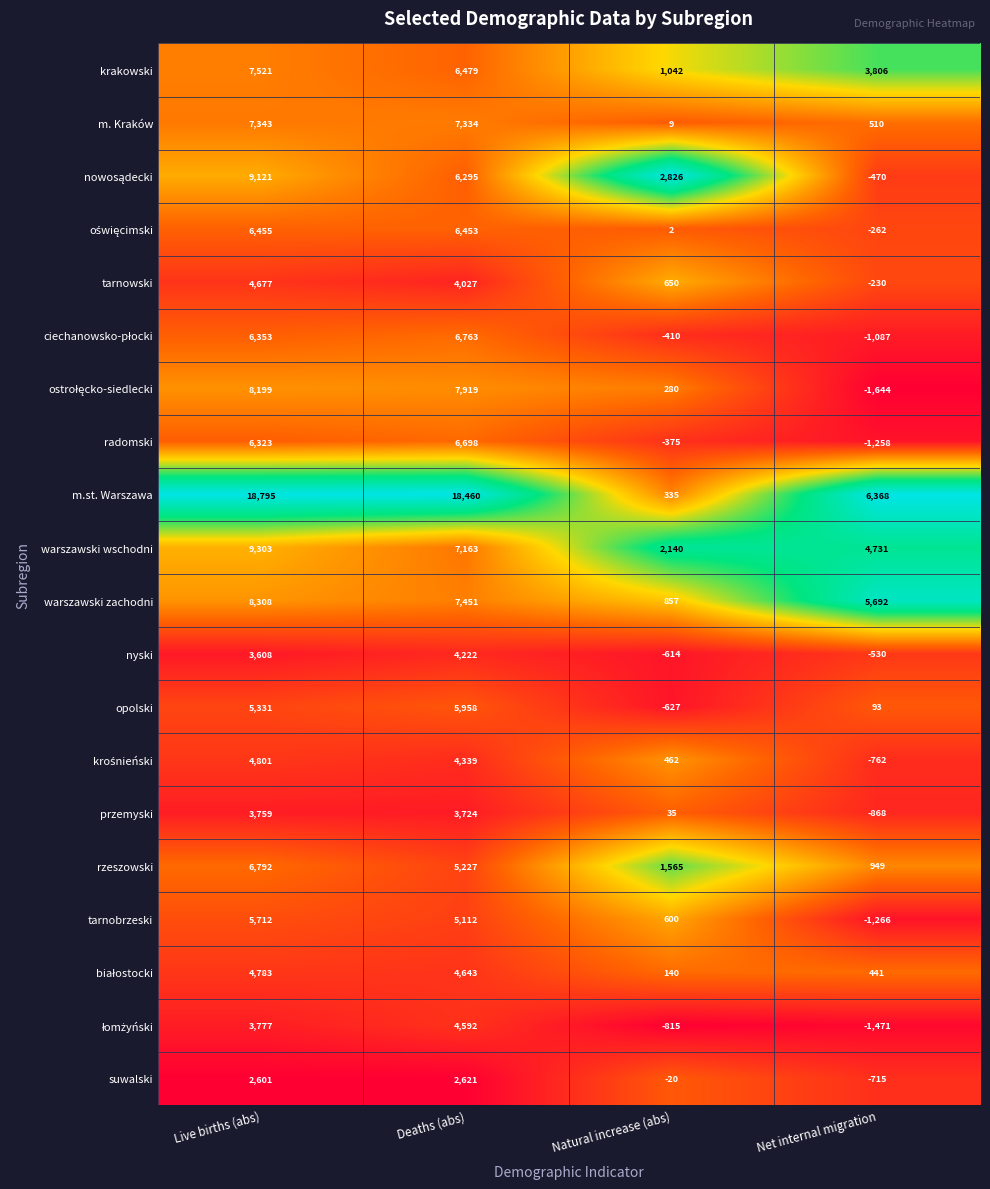

Which series changed the most between Deaths (abs) and Net internal migration?

m.st. Warszawa